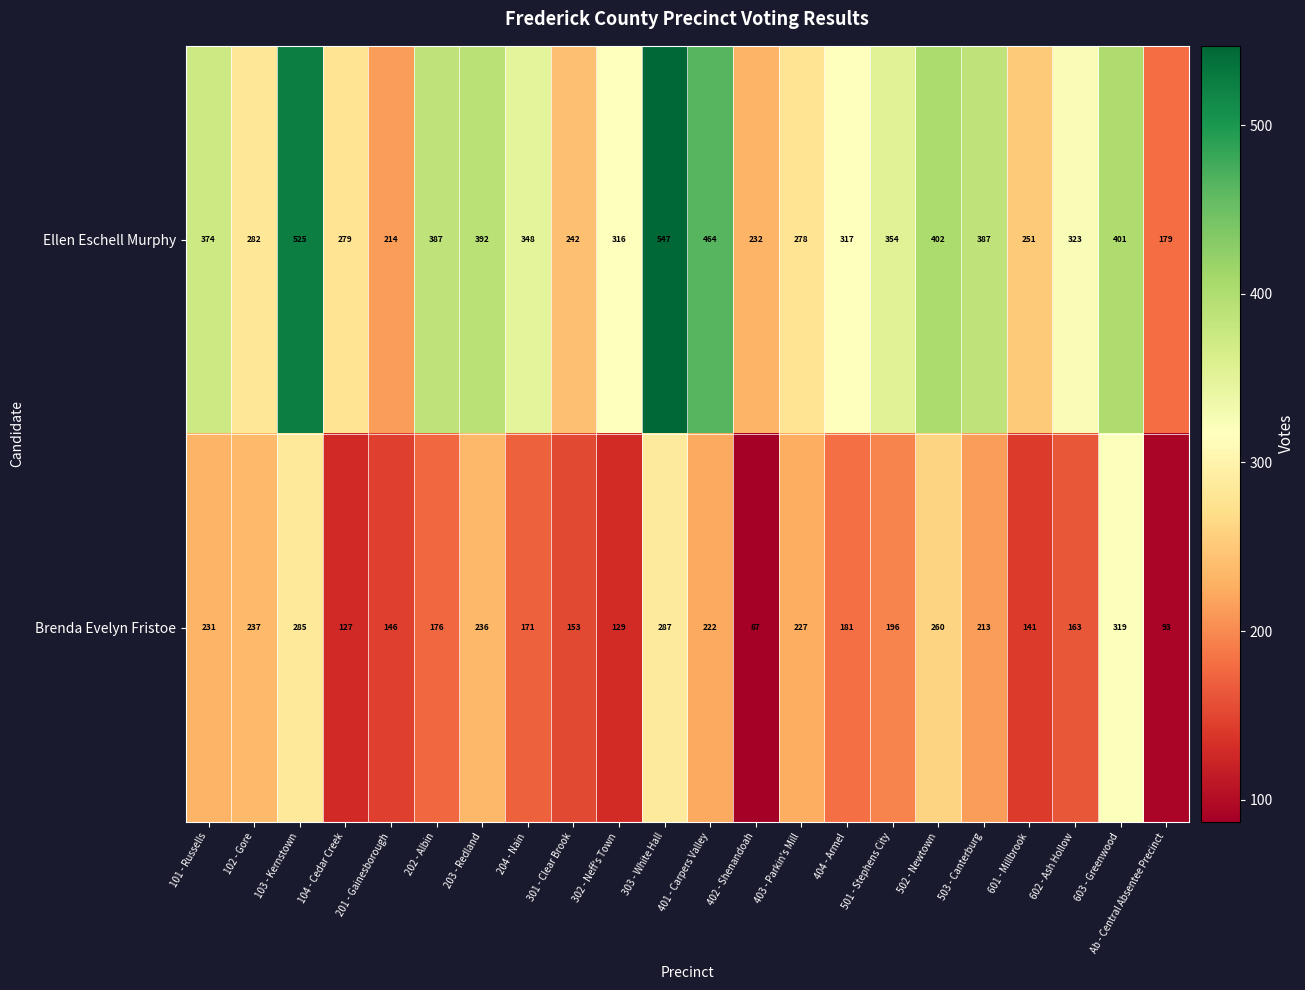

What is the greatest value displayed?

547